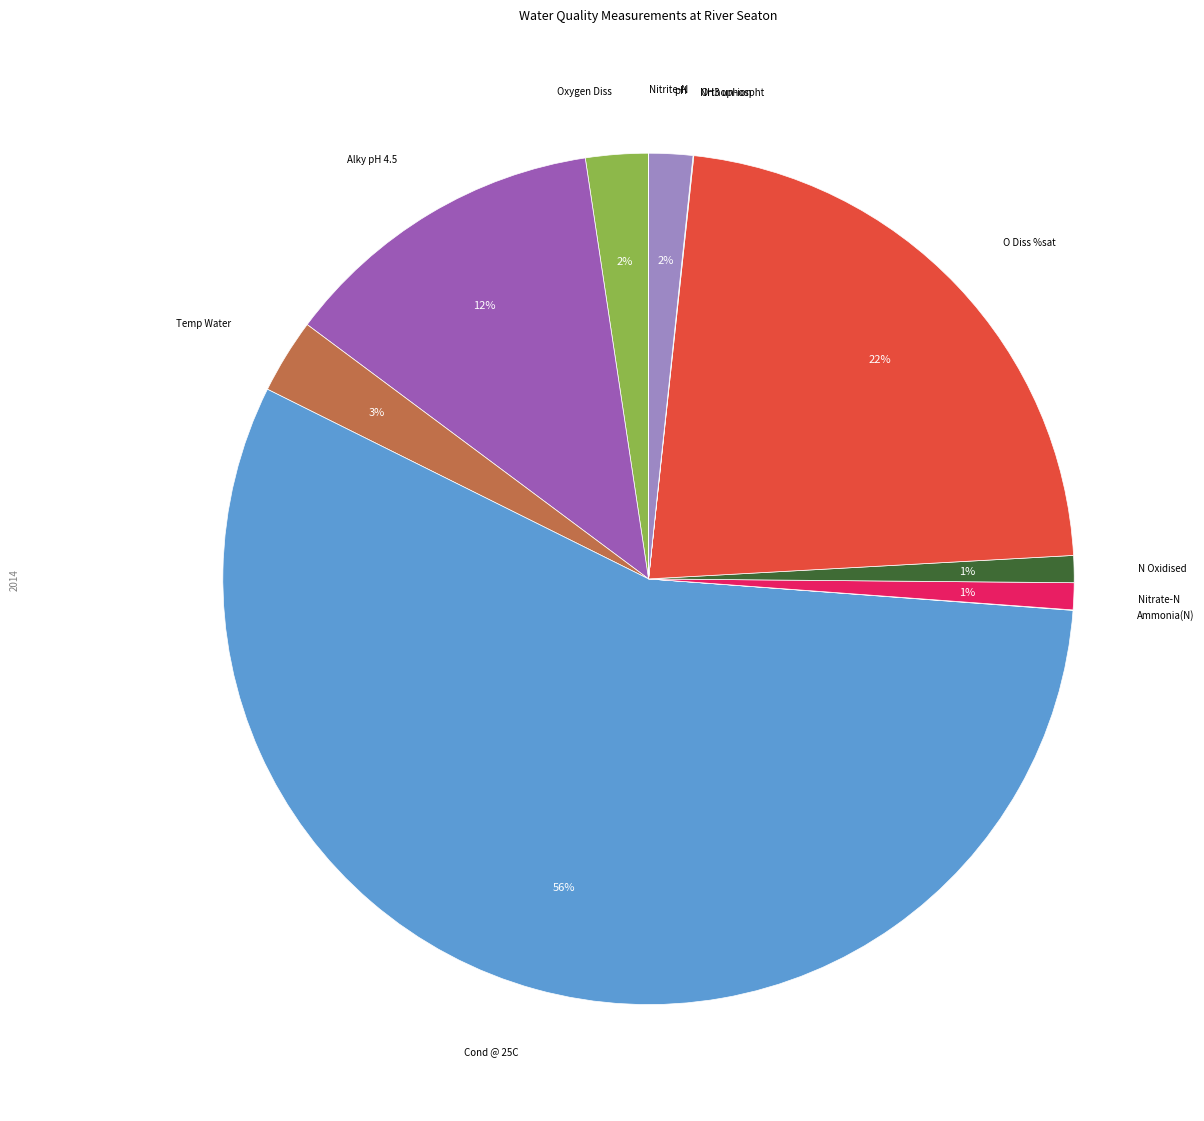

Do O Diss %sat and pH together represent more than half of the pie?

No